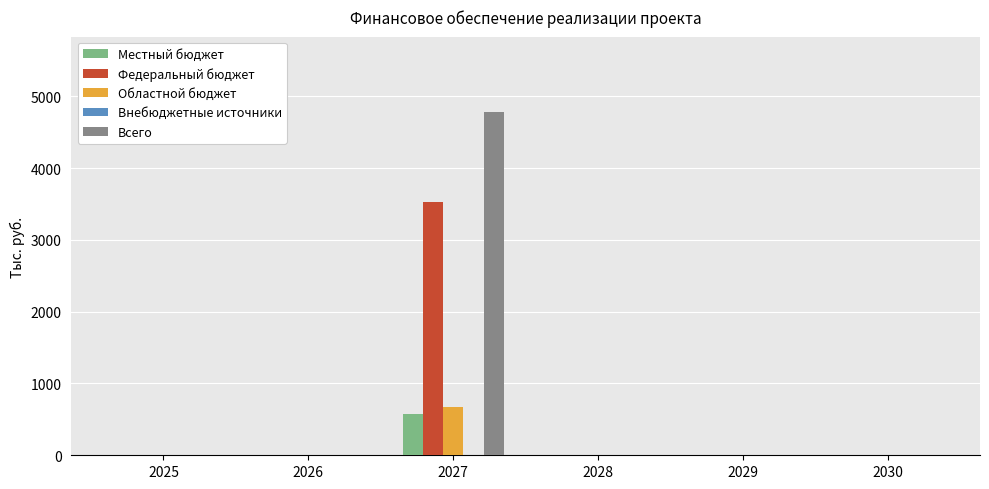

What is the spread (max minus min) of values at 2027?

4202.5